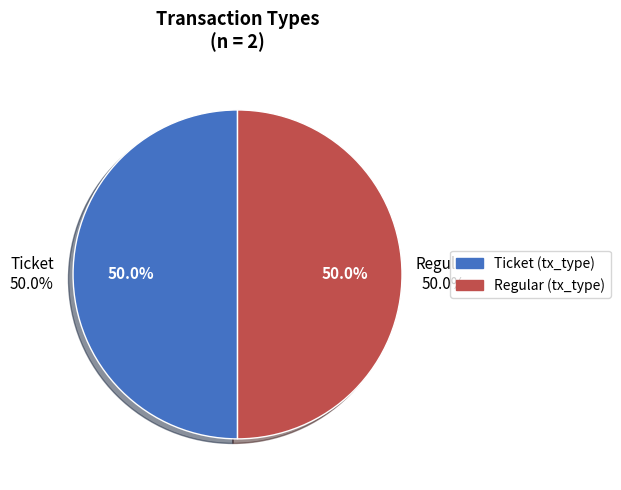

Which slice is the largest?

Regular